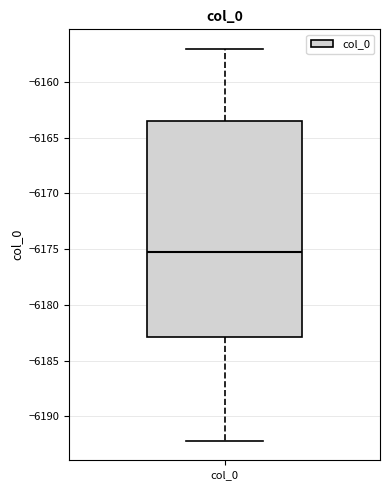

Read this box plot against the y-axis: the position of the median line, the range covered by the box, and the ends of both whiskers. The values are not printed on the chart, so give them approximately, as read against the axis.

median -6175.0, box -6183.0 to -6163.5, whiskers -6192.0 to -6157.0